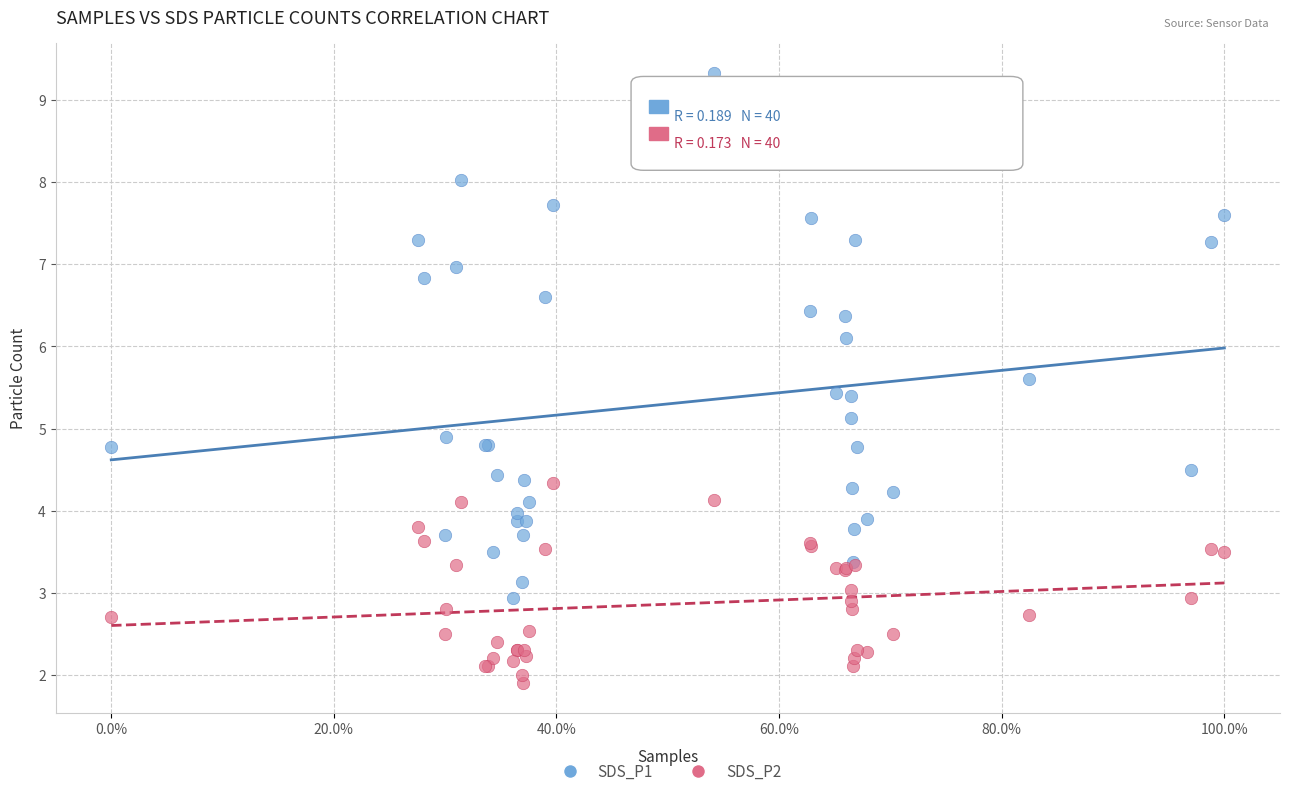

Which series contains the highest Y value?

SDS_P1